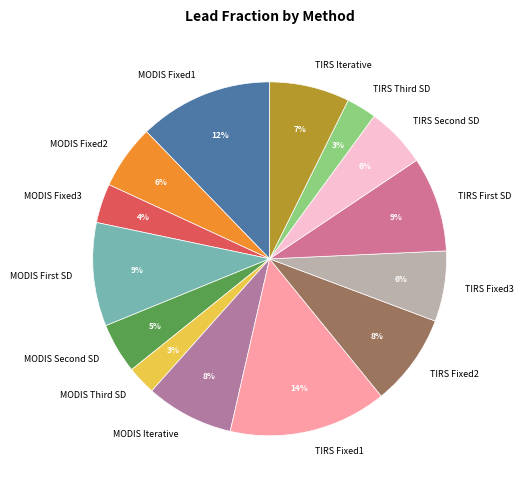

Is it true that MODIS Iterative is 8% of the pie?

True